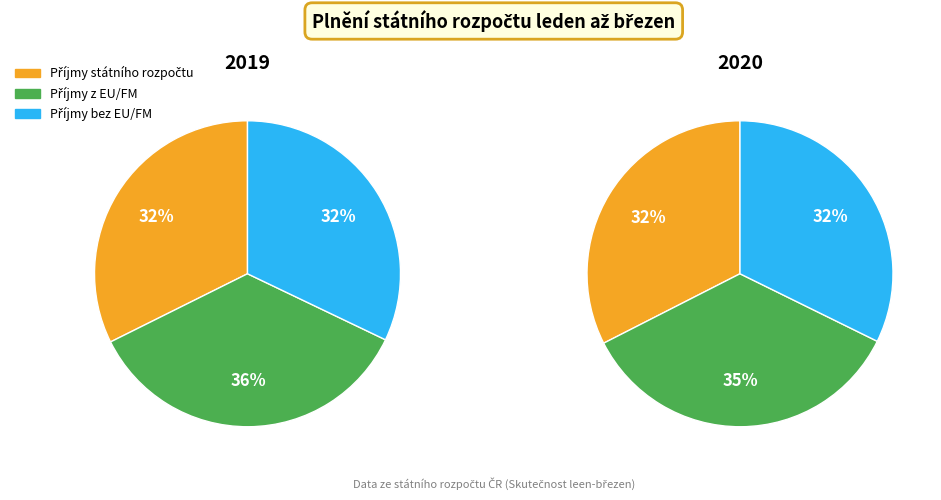

Combined, do Příjmy státního rozpočtu and Příjmy bez EU/FM account for over 50%?

Yes